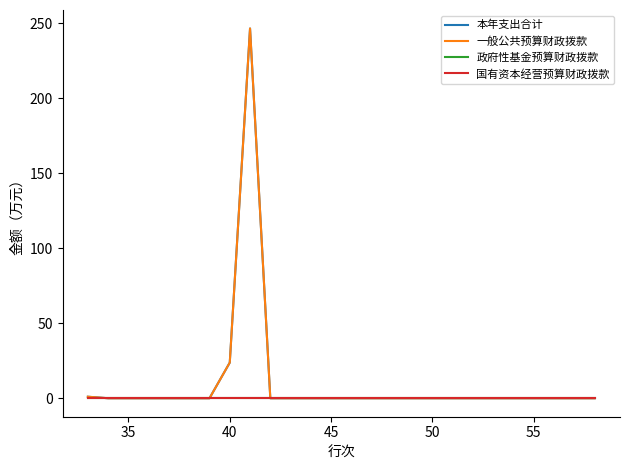

Does the chart display data point markers on the line(s)?

No